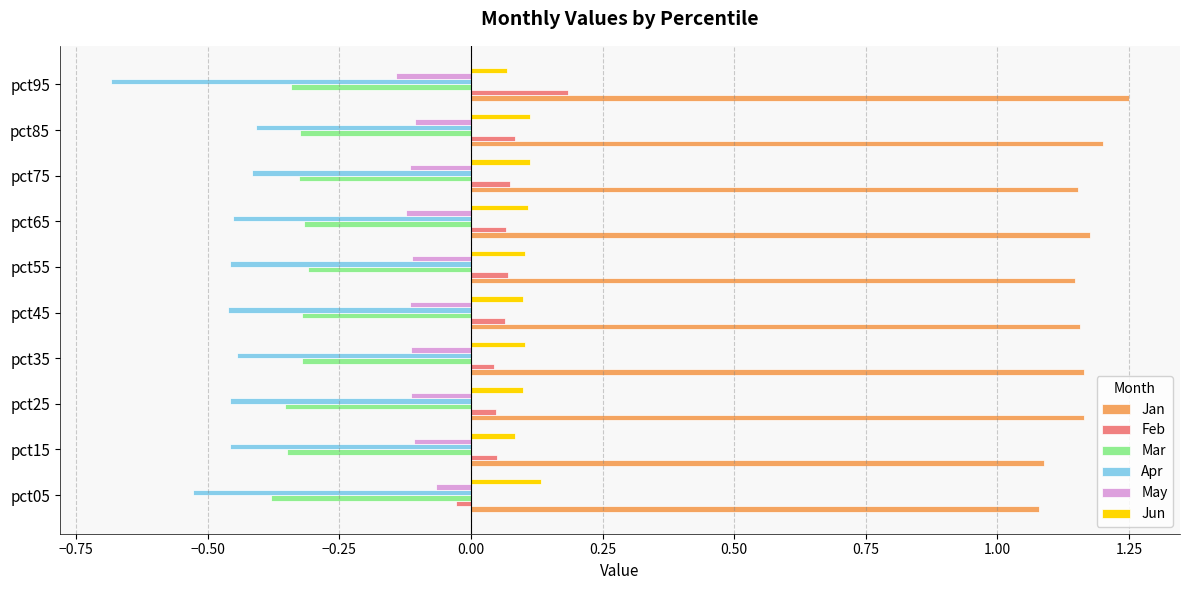

The Jan series shows 0.6 at pct95. True or false?

False